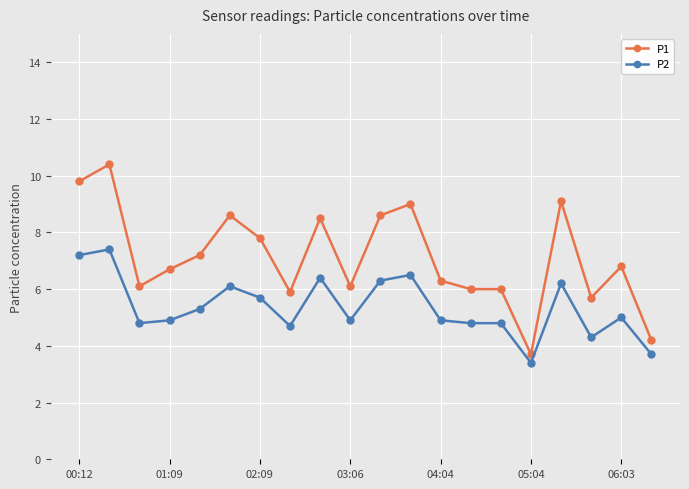

What is the minimum value shown in the chart?

3.4